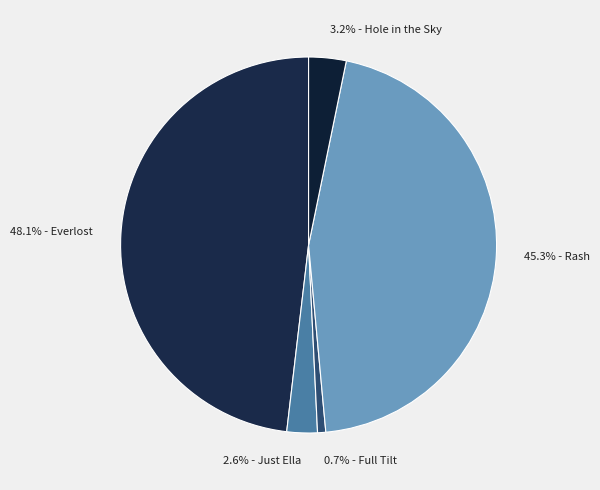

Combined, do 3.2% - Hole in the Sky and 45.3% - Rash account for over 50%?

No